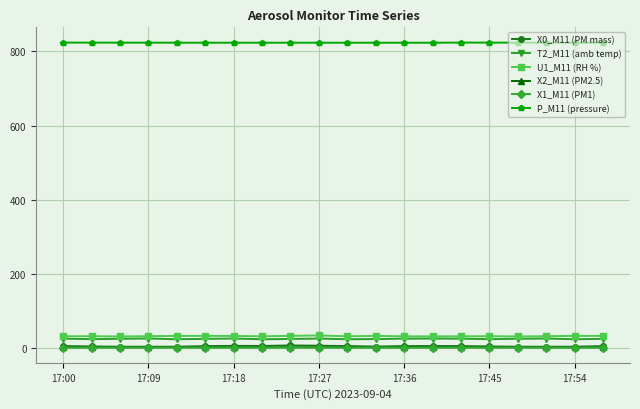

True or false: U1_M11 (RH %) and P_M11 (pressure) cross at least once.

False